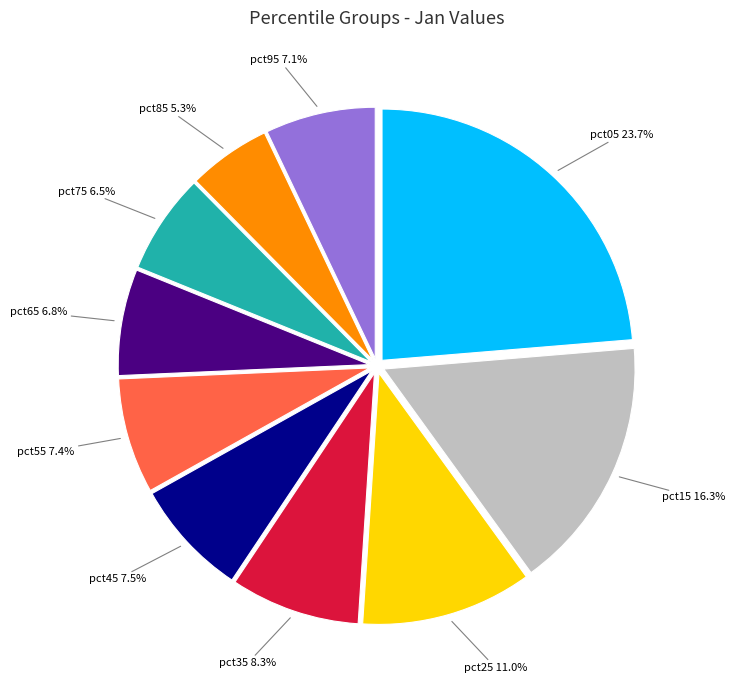

Does pct95 account for over 50% of the chart?

No